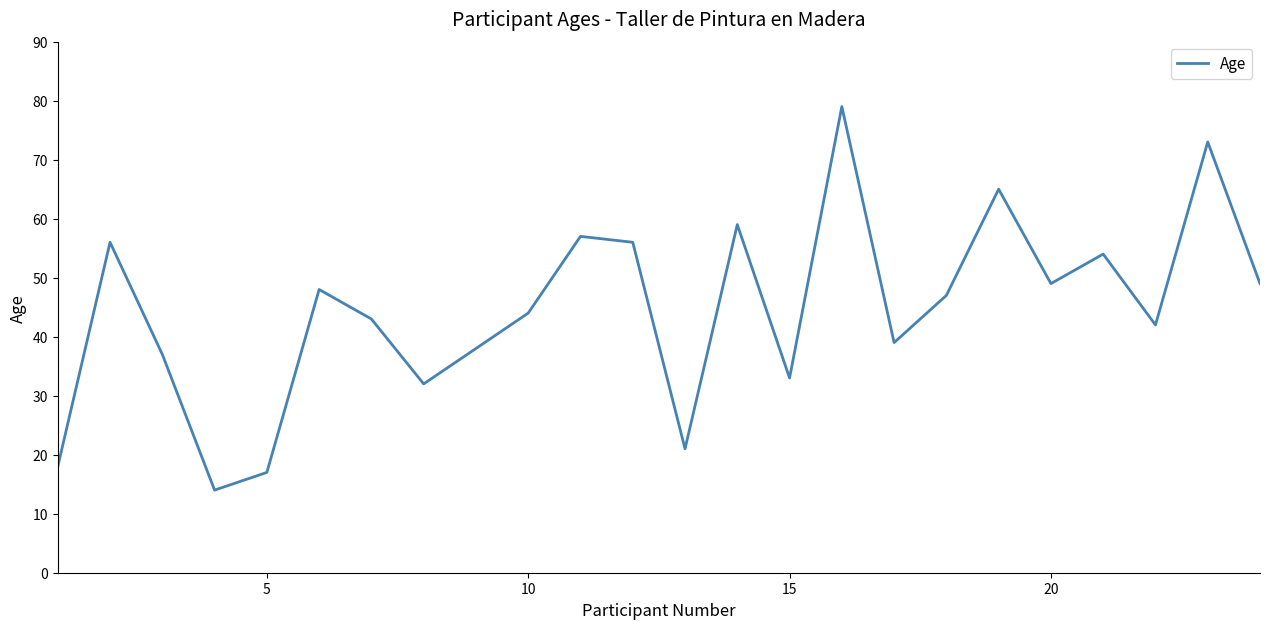

Reading left to right, what are all the values shown in this chart?

18	56	37	14	17	48	43	32	38	44	57	56	21	59	33	79	39	47	65	49	54	42	73	49